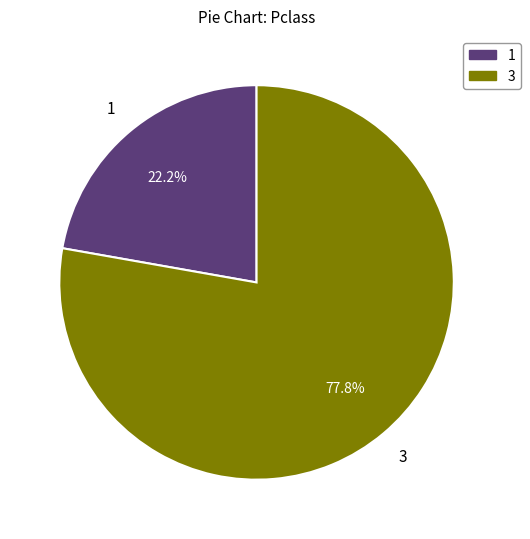

Combined, what portion of the pie is 1 and 3?

100.0%